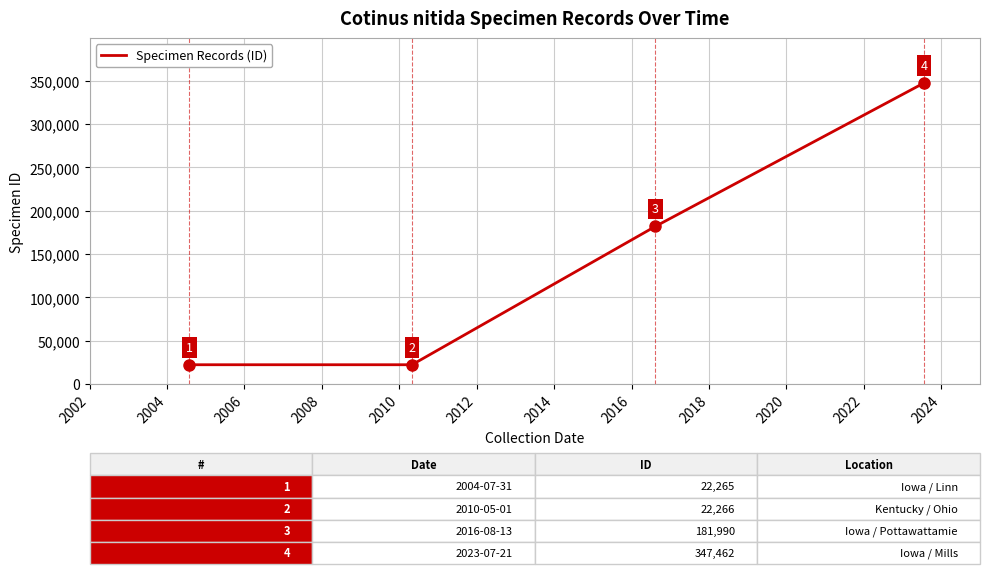

Reading right to left, transcribe all the data shown in this chart.

347462	181990	22266	22265